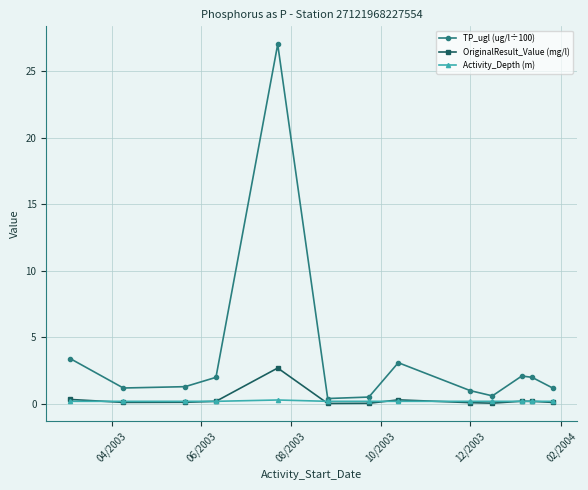

True or false: TP_ugl (ug/l÷100) has more than 1 points higher than both neighbors.

True